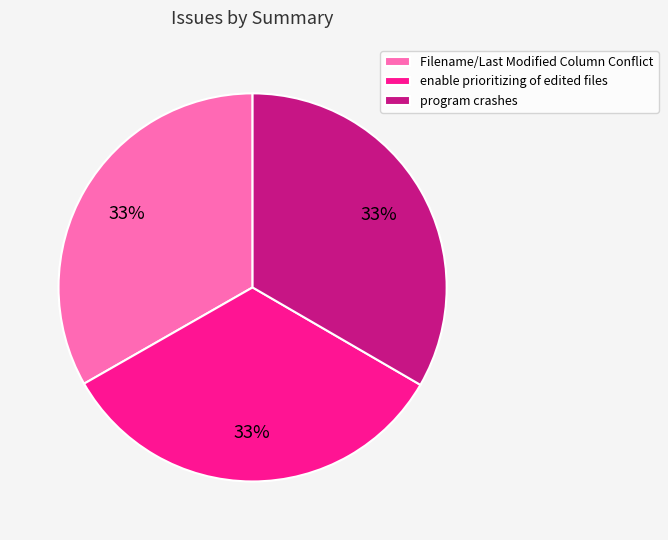

How many slices are in this pie chart?

3